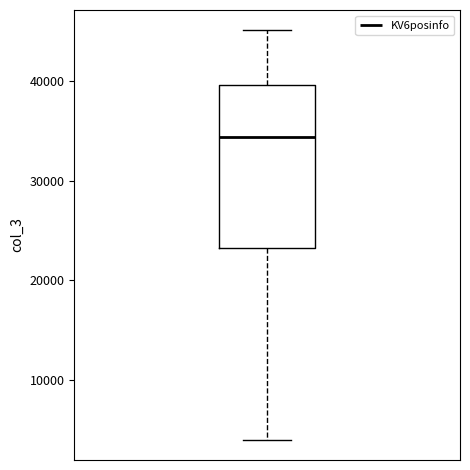

Transcribe this box plot: give where the median line is, the range the box spans, and where the two whiskers end, as read against the y-axis. The values are not printed on the chart, so give them approximately, as read against the axis.

median 34000, box 23000 to 40000, whiskers 4000 to 45000